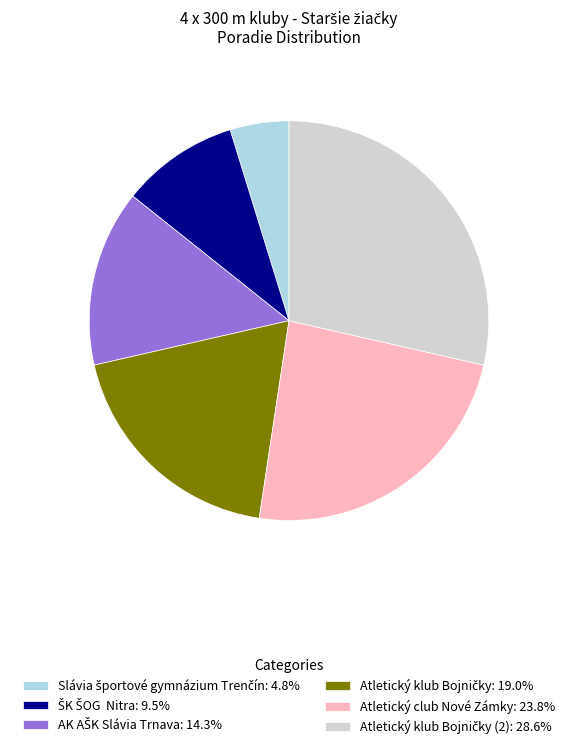

Does any single category account for the majority?

No